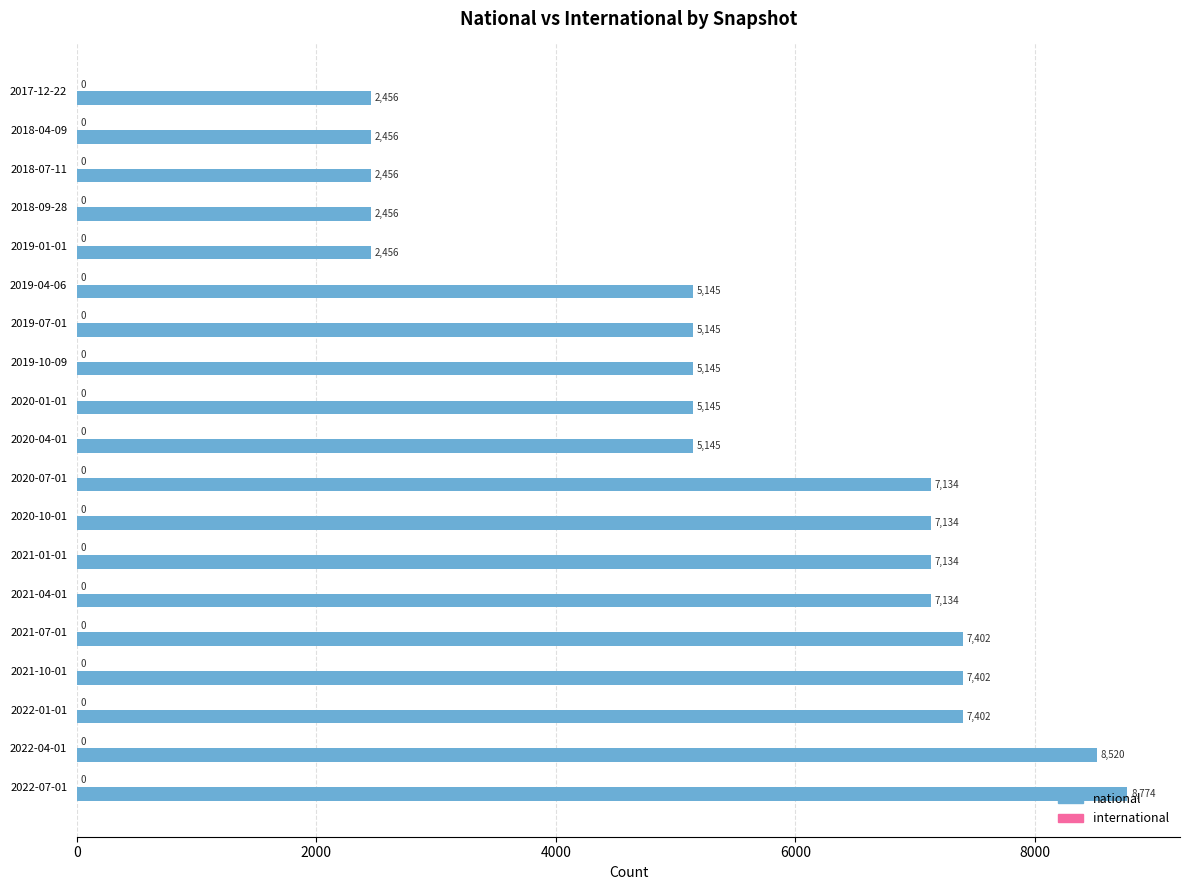

What is the value of the 3rd bar from the top?

2456